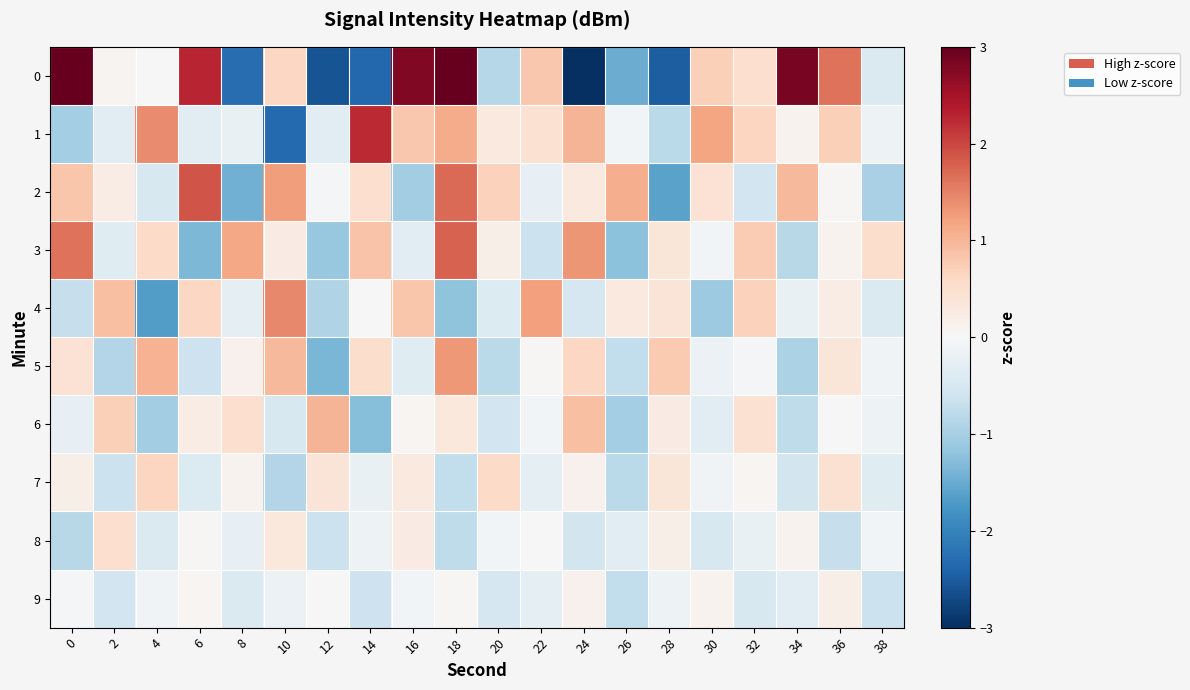

Reading left to right, transcribe all the data shown in this chart.

0: 0=3.2	2=0.1	4=0.0	6=2.3	8=-2.3	10=0.6	12=-2.6	14=-2.4	16=2.8	18=3.5	20=-0.9	22=0.8	24=-5.0	26=-1.5	28=-2.5	30=0.7	32=0.5	34=2.9	36=1.6	38=-0.4
1: 0=-1.0	2=-0.4	4=1.4	6=-0.3	8=-0.2	10=-2.3	12=-0.3	14=2.2	16=0.8	18=1.1	20=0.3	22=0.5	24=1.0	26=-0.1	28=-0.8	30=1.2	32=0.6	34=0.1	36=0.7	38=-0.1
2: 0=0.8	2=0.2	4=-0.5	6=1.9	8=-1.5	10=1.3	12=-0.0	14=0.5	16=-1.1	18=1.7	20=0.7	22=-0.3	24=0.3	26=1.1	28=-1.6	30=0.4	32=-0.6	34=1.0	36=0.0	38=-1.0
3: 0=1.6	2=-0.4	4=0.6	6=-1.3	8=1.2	10=0.2	12=-1.1	14=0.9	16=-0.3	18=1.8	20=0.2	22=-0.7	24=1.3	26=-1.2	28=0.4	30=-0.1	32=0.8	34=-0.8	36=0.1	38=0.5
4: 0=-0.7	2=0.9	4=-1.7	6=0.6	8=-0.3	10=1.4	12=-0.9	14=-0.0	16=0.8	18=-1.2	20=-0.4	22=1.2	24=-0.5	26=0.3	28=0.4	30=-1.1	32=0.7	34=-0.2	36=0.2	38=-0.4
5: 0=0.4	2=-0.9	4=1.0	6=-0.6	8=0.1	10=1.0	12=-1.4	14=0.5	16=-0.4	18=1.3	20=-0.8	22=0.0	24=0.6	26=-0.7	28=0.8	30=-0.2	32=-0.0	34=-0.9	36=0.4	38=-0.1
6: 0=-0.3	2=0.7	4=-1.1	6=0.2	8=0.5	10=-0.5	12=1.0	14=-1.3	16=0.1	18=0.3	20=-0.6	22=-0.1	24=0.9	26=-1.0	28=0.2	30=-0.3	32=0.5	34=-0.8	36=-0.0	38=-0.1
7: 0=0.2	2=-0.7	4=0.6	6=-0.4	8=0.1	10=-0.9	12=0.4	14=-0.2	16=0.3	18=-0.7	20=0.6	22=-0.3	24=0.1	26=-0.8	28=0.4	30=-0.1	32=0.1	34=-0.5	36=0.5	38=-0.4
8: 0=-0.8	2=0.5	4=-0.4	6=0.0	8=-0.3	10=0.3	12=-0.7	14=-0.1	16=0.2	18=-0.8	20=-0.1	22=-0.0	24=-0.5	26=-0.3	28=0.2	30=-0.5	32=-0.2	34=0.1	36=-0.7	38=-0.1
9: 0=-0.0	2=-0.6	4=-0.1	6=0.1	8=-0.4	10=-0.2	12=-0.0	14=-0.6	16=-0.1	18=0.0	20=-0.5	22=-0.3	24=0.1	26=-0.7	28=-0.1	30=0.1	32=-0.5	34=-0.3	36=0.2	38=-0.7